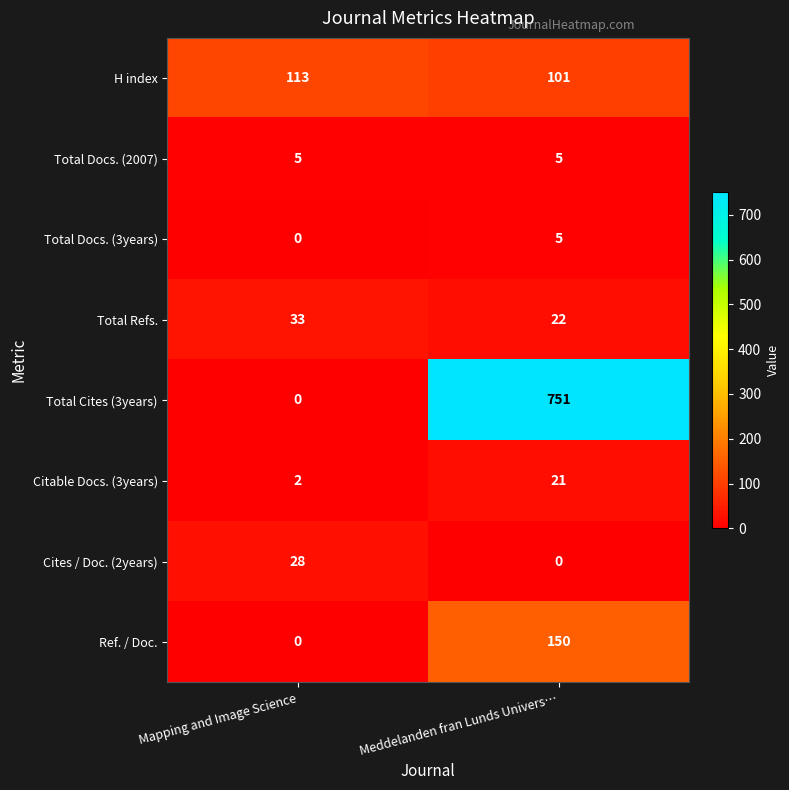

Rank the categories by Total Refs. value from lowest to highest.

Meddelanden fran Lunds Univers…, Mapping and Image Science